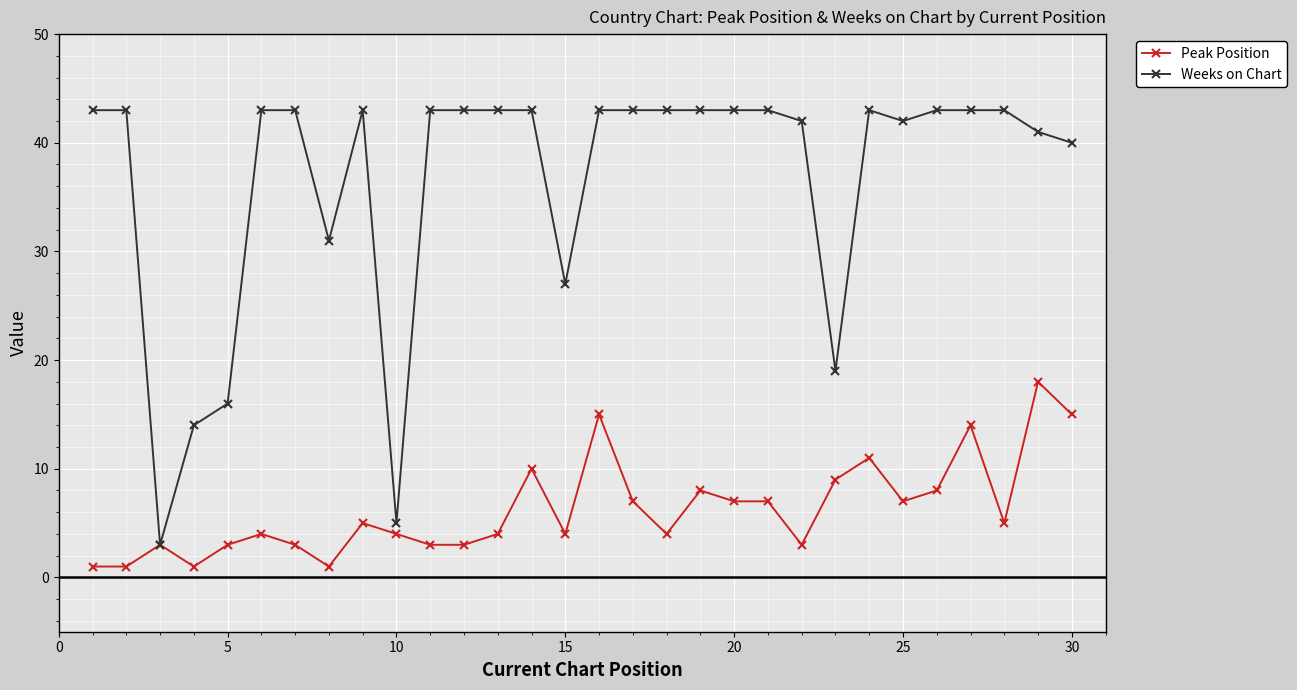

How many categories are shown in the chart?

30